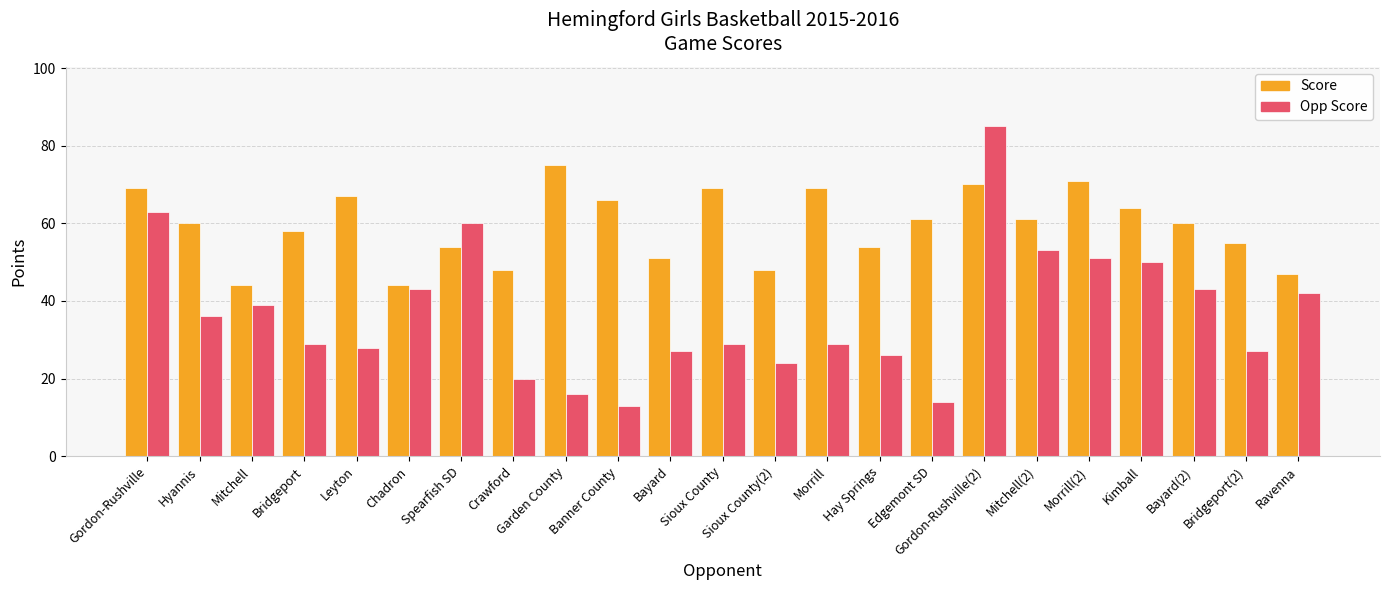

Rank the series by their average value, from lowest to highest.

Opp Score, Score